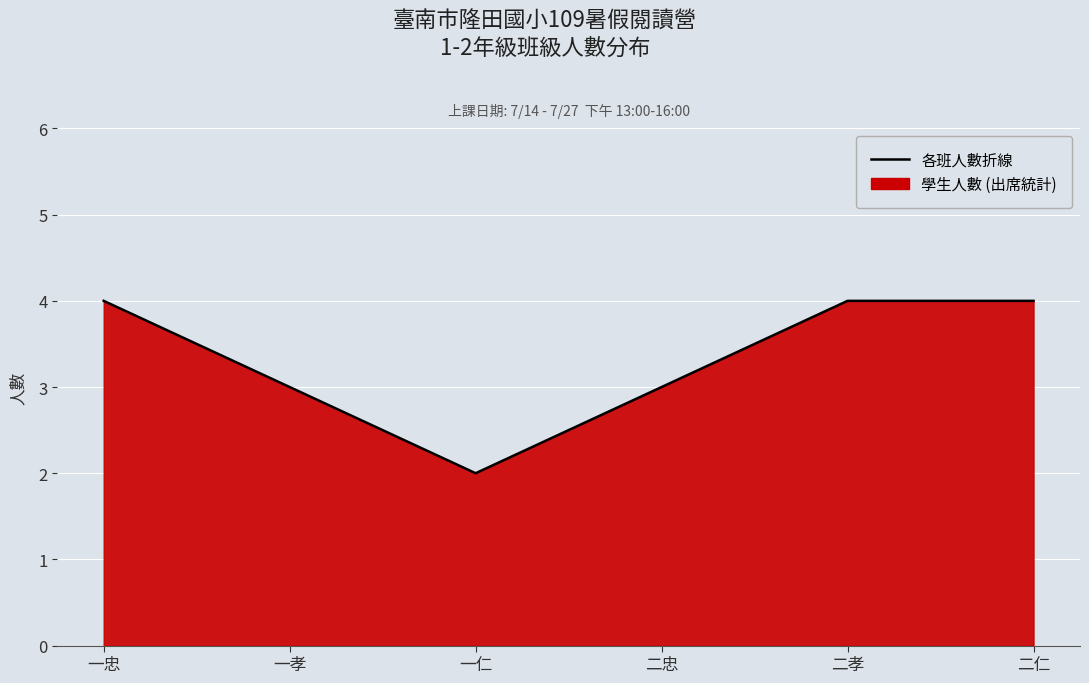

Is it true that the value at 二忠 is 3?

True